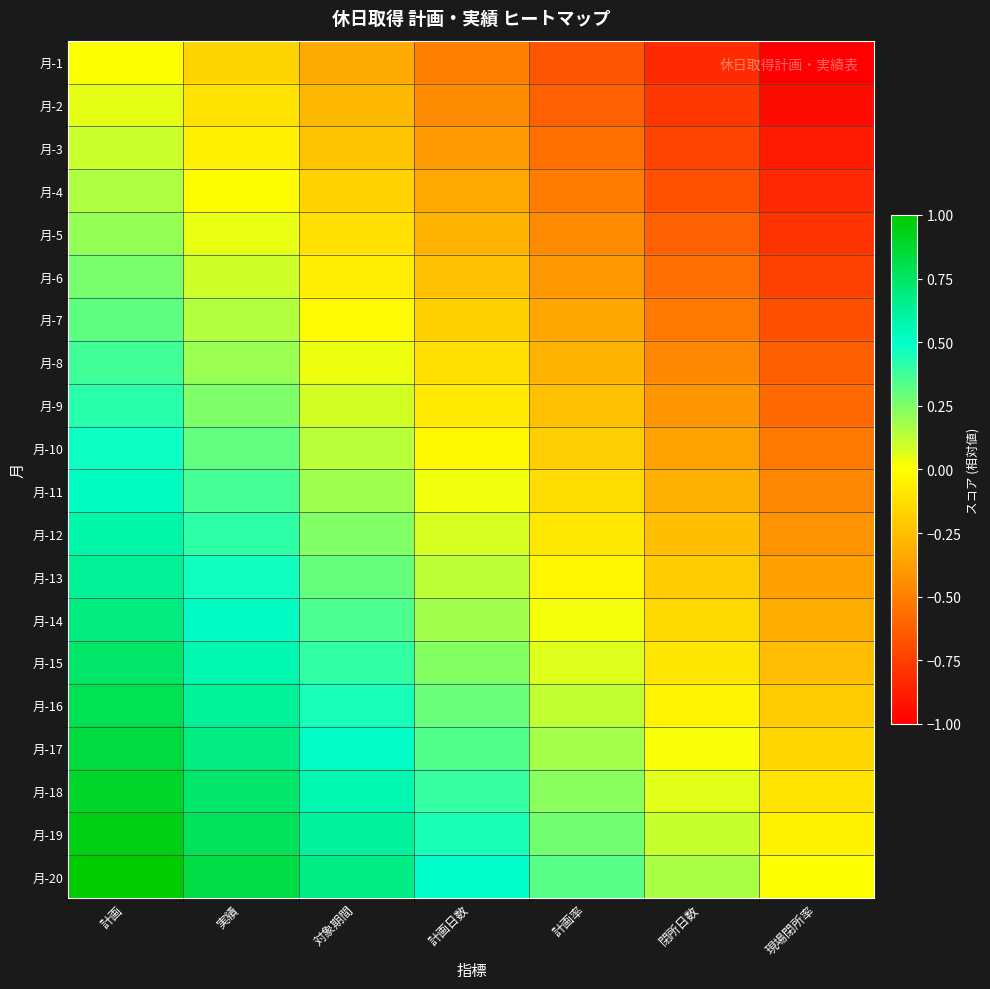

At which category is the sum across all series the highest?

計画